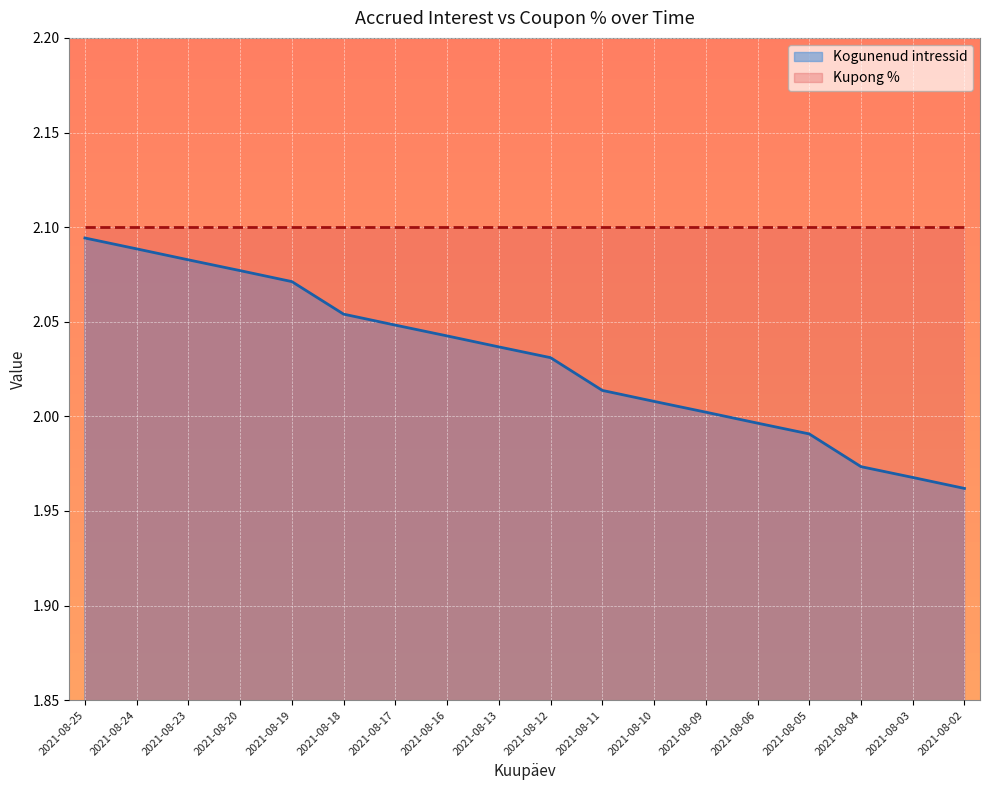

How many data points are less than 2?

5